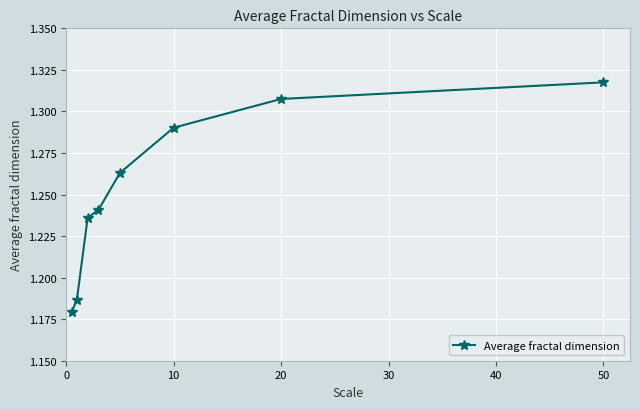

What is the sum of all values?

10.0